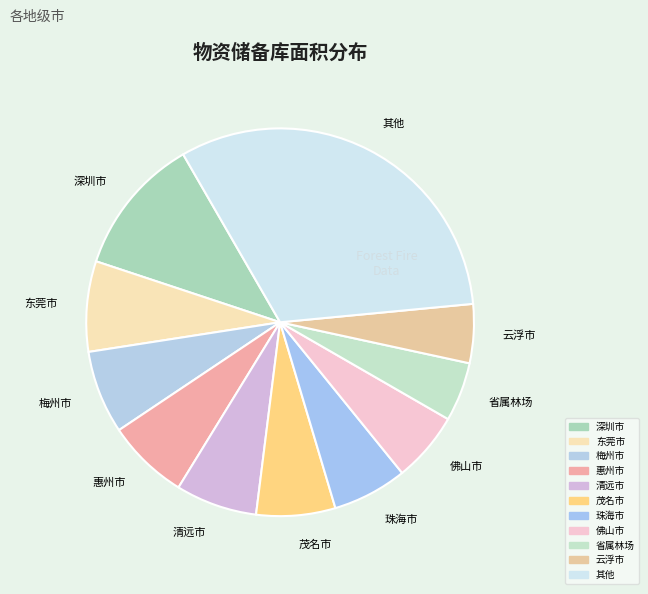

Does any single category account for the majority?

No